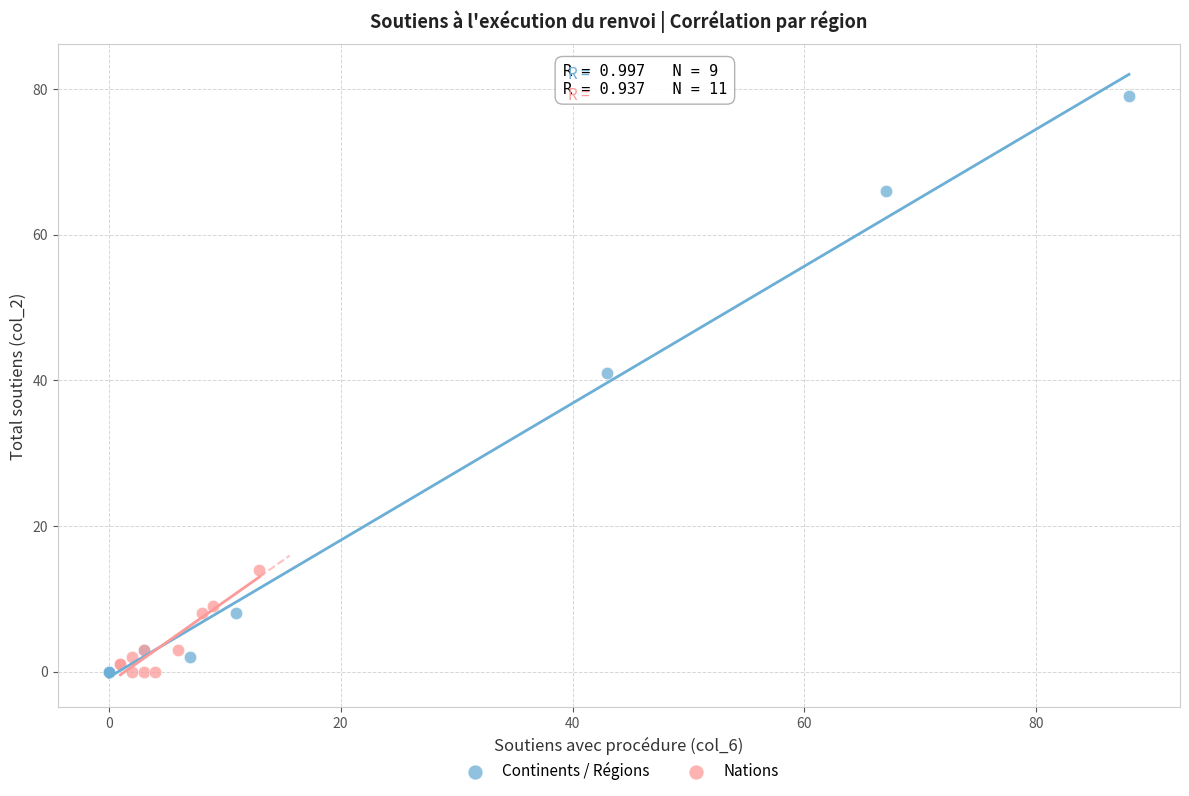

Which series has the largest Y range (max minus min)?

Continents / Régions